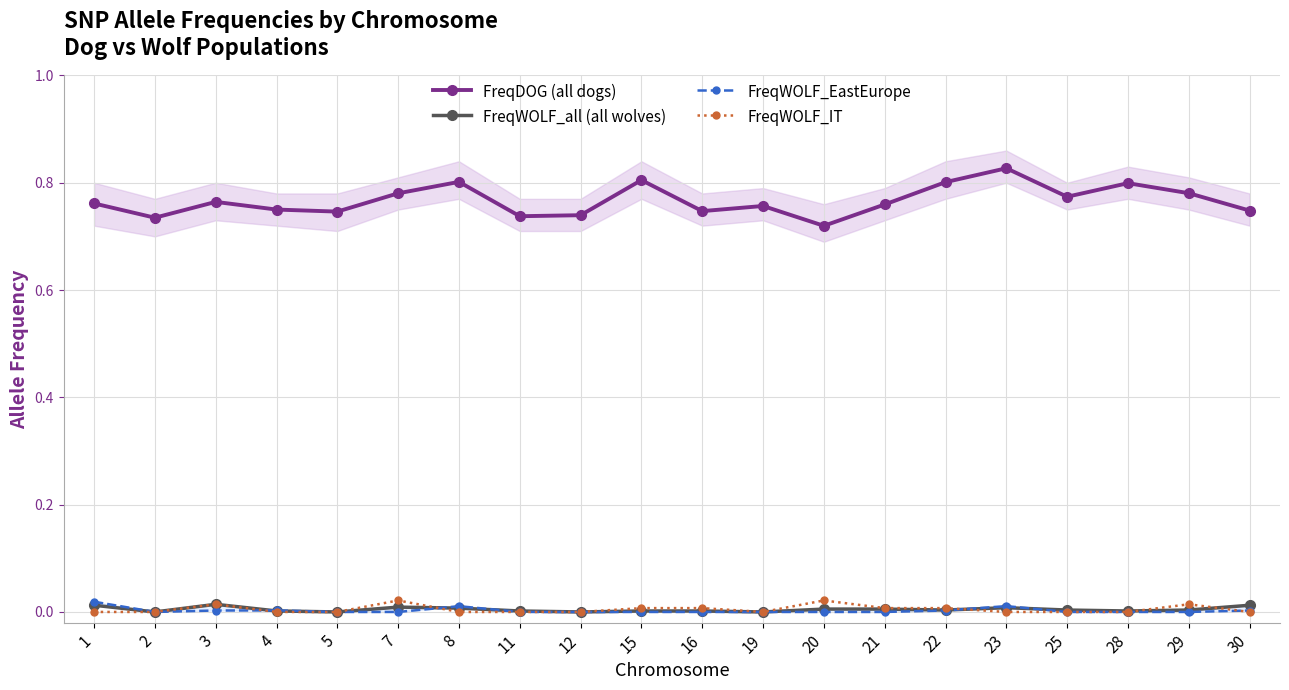

At which category does FreqWOLF_all (all wolves) reach its first local peak?

3